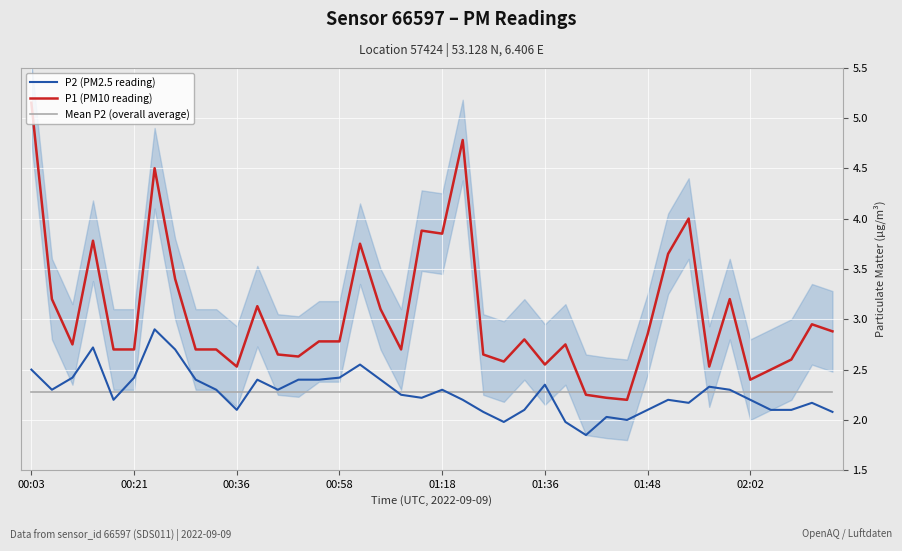

At how many categories does at least one series exceed 4?

3